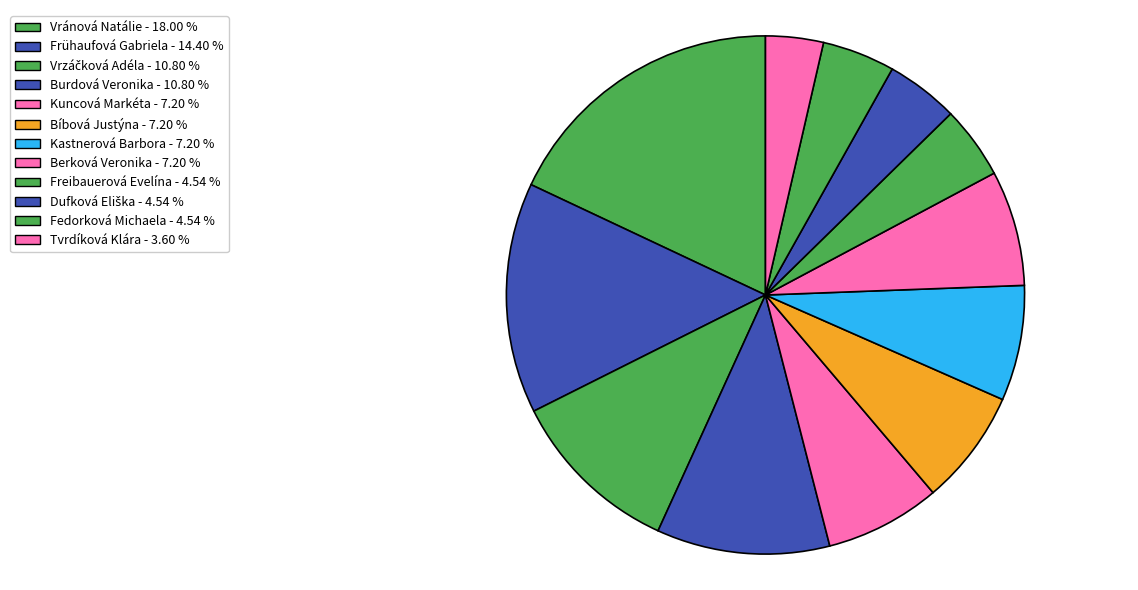

To the nearest percent, what is the difference between the Vránová Natálie and Kastnerová Barbora slice percentages?

11%